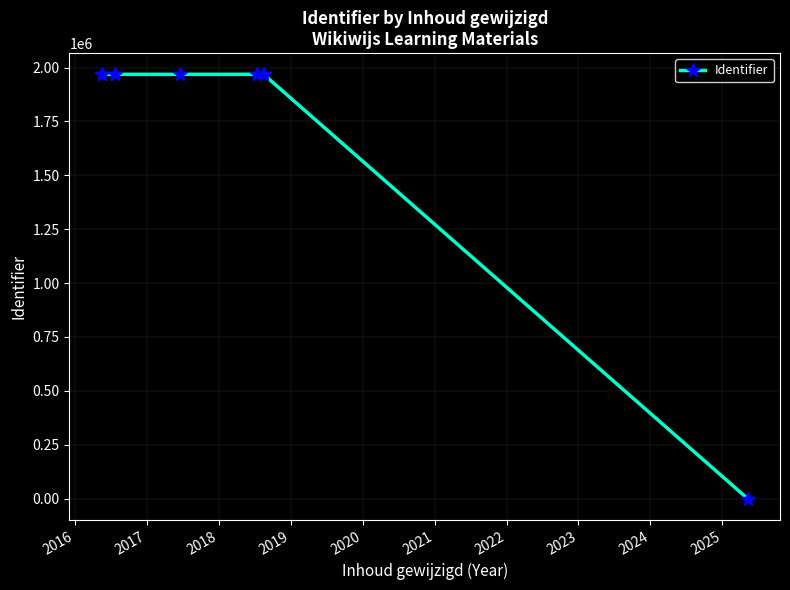

How many values are below 1968374?

5